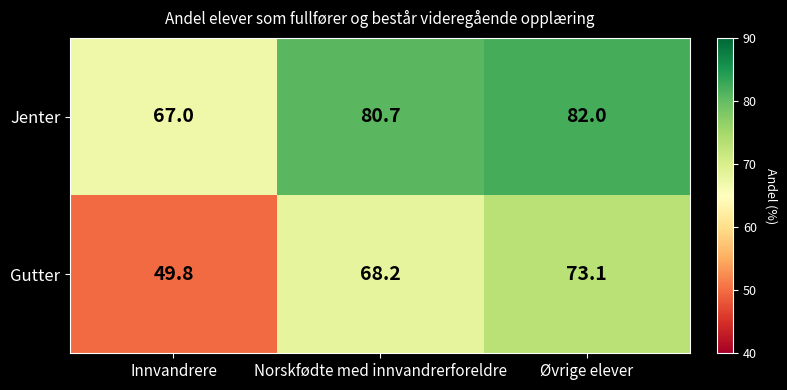

What is the difference between the Gutter values at Norskfødte med innvandrerforeldre and Øvrige elever?

4.9